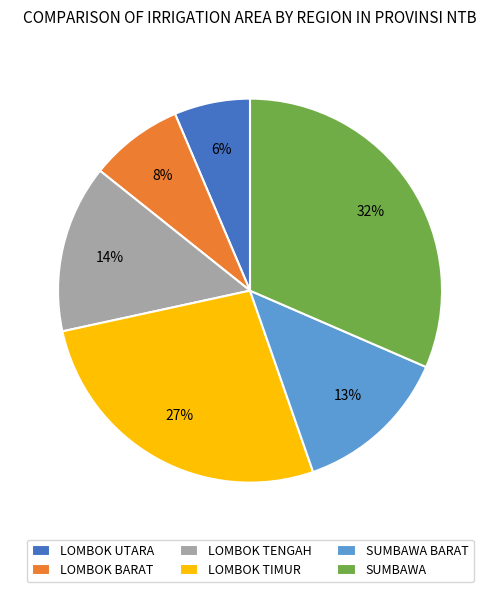

Which category has the smallest portion of the pie?

LOMBOK UTARA